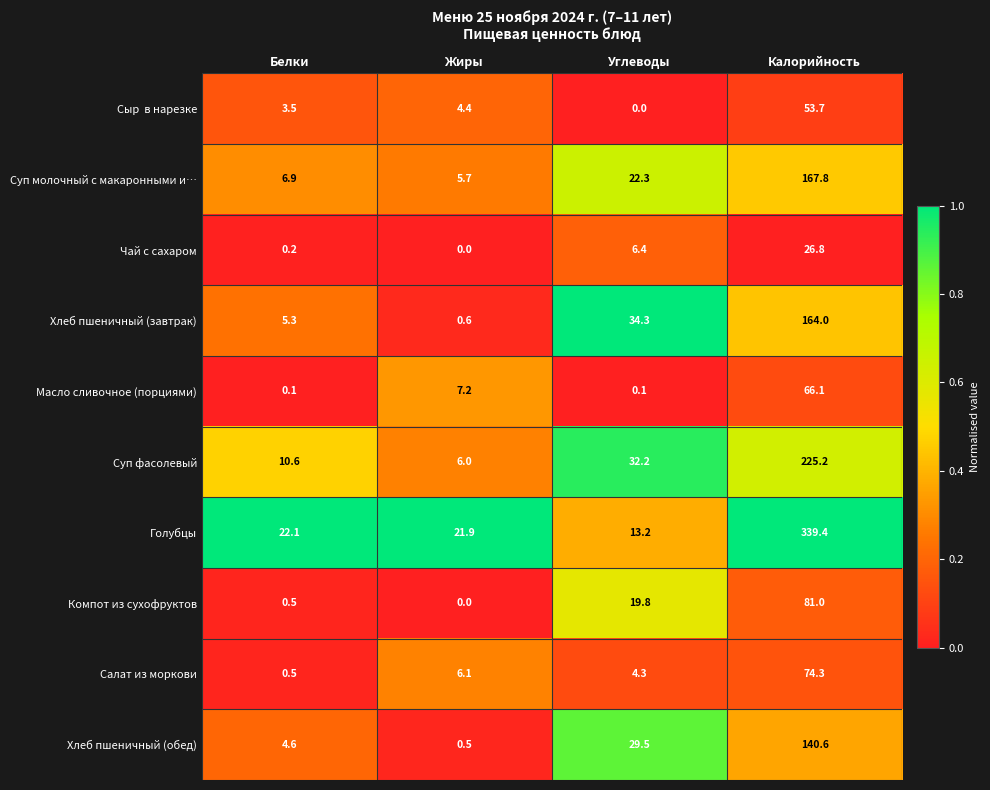

Which series has the widest spread of values?

Голубцы